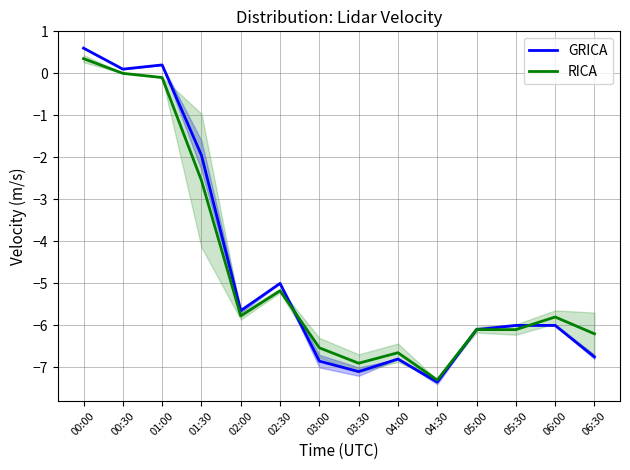

What is the value of the RICA point at the 5th from the left?

-5.8